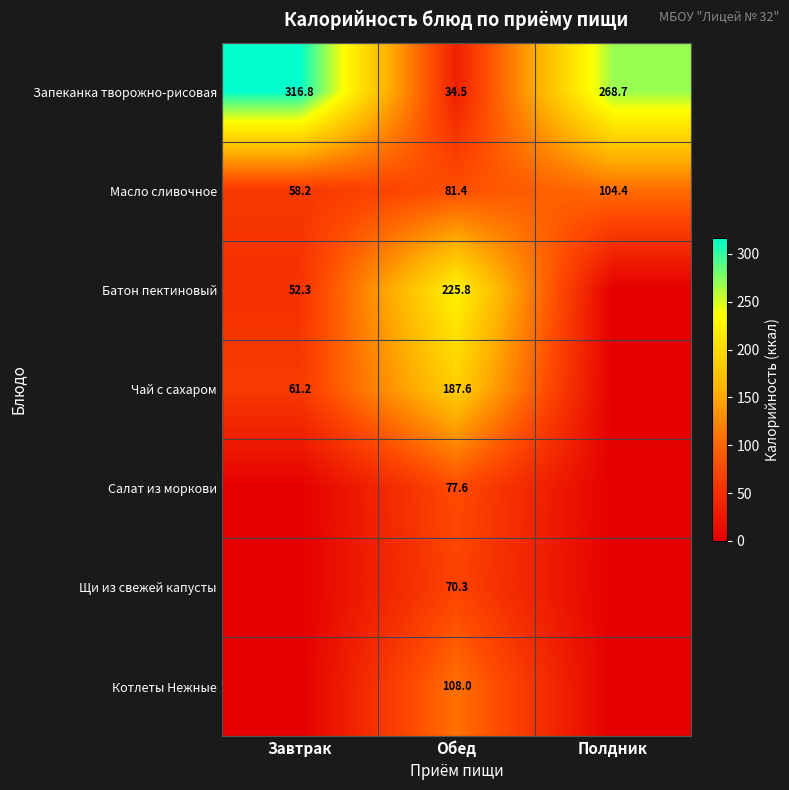

What is the sum of the Запеканка творожно-рисовая values at Завтрак and Обед?

351.3